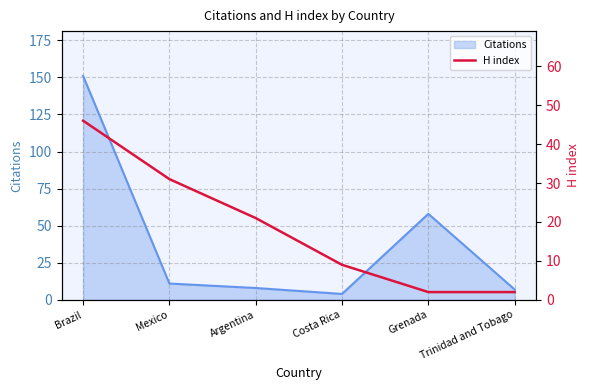

What is the maximum value for Citations?

151